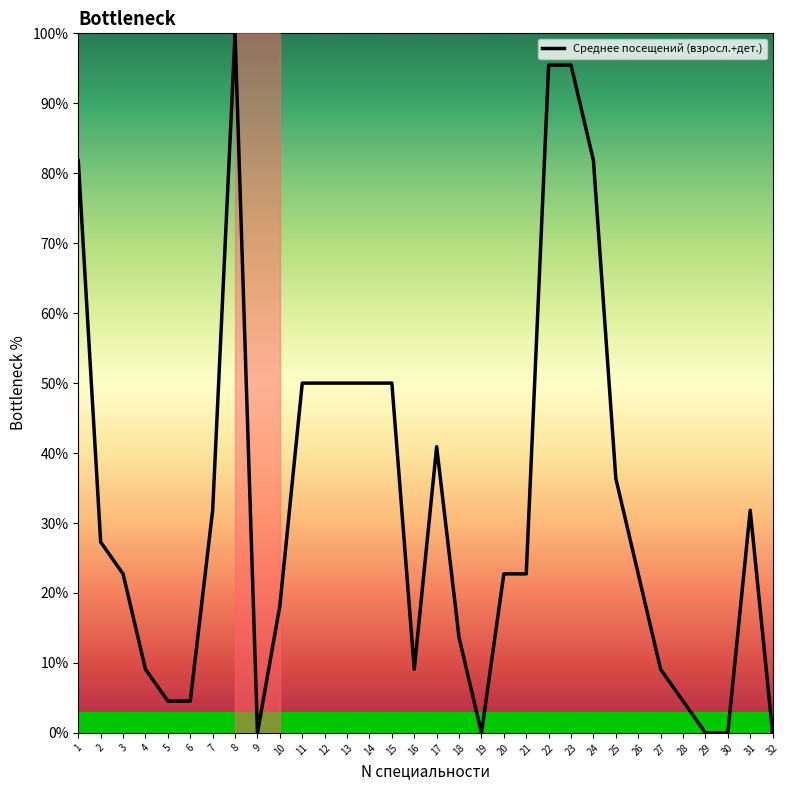

Rank the categories by value from lowest to highest.

9, 19, 29, 30, 32, 5, 6, 28, 4, 16, 27, 18, 10, 3, 20, 21, 26, 2, 7, 31, 25, 17, 11, 12, 13, 14, 15, 1, 24, 22, 23, 8